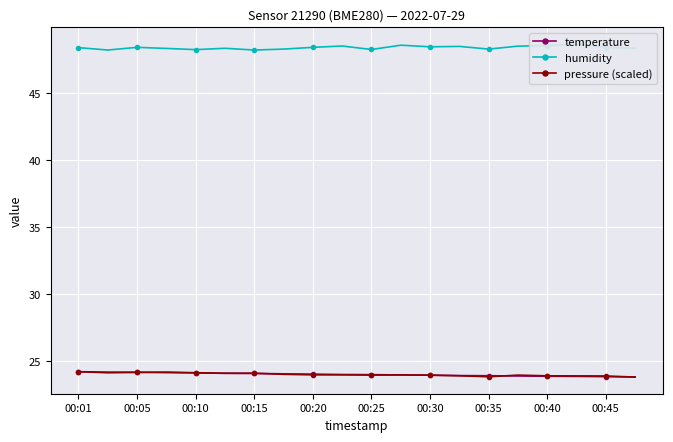

How many humidity values are between 48 and 49?

20